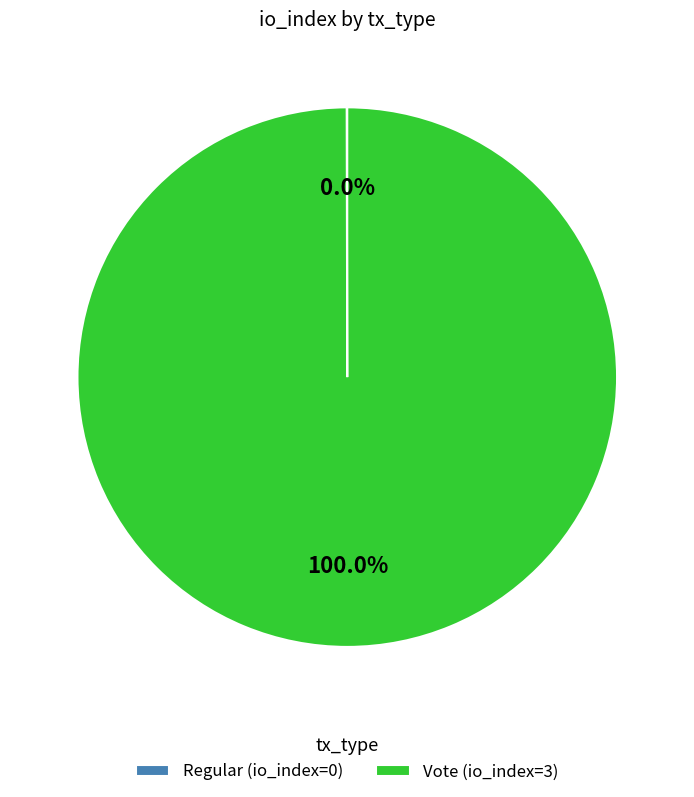

Which slice represents more than half of the pie?

Vote (io_index=3)